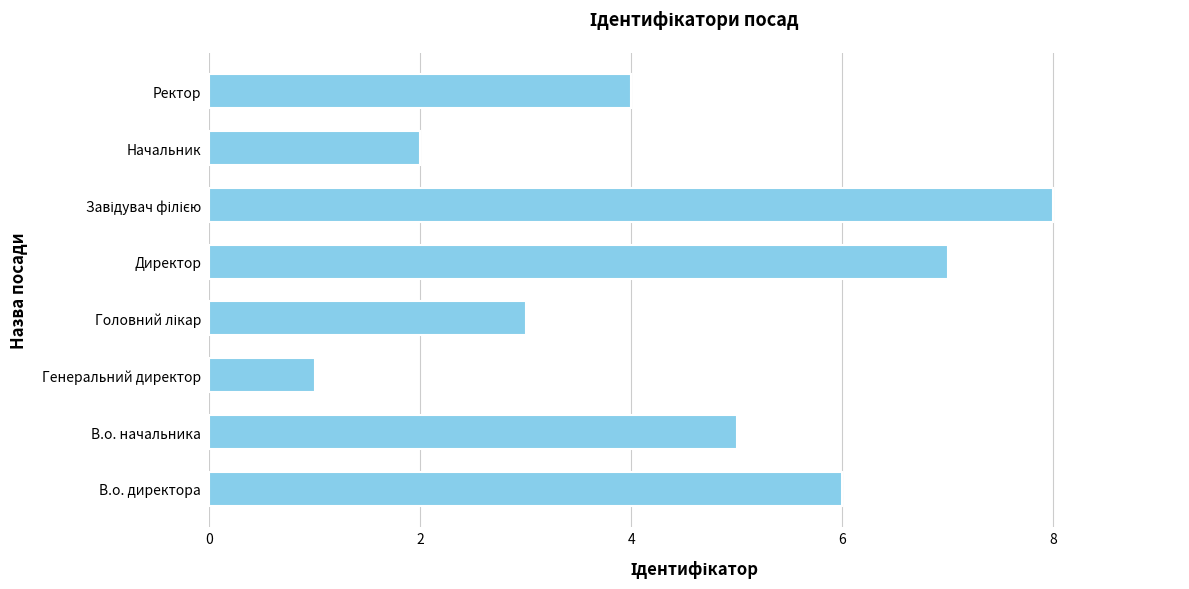

What is the difference between the second highest and minimum values?

6